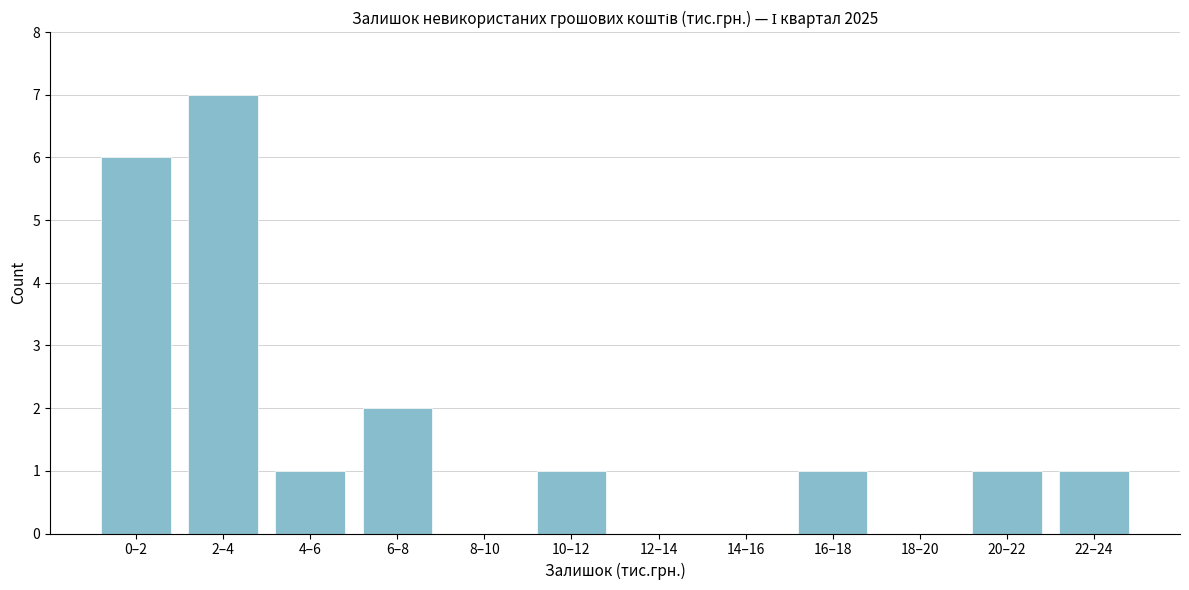

Reading right to left, transcribe all the data shown in this chart.

22–24=1	20–22=1	18–20=0	16–18=1	14–16=0	12–14=0	10–12=1	8–10=0	6–8=2	4–6=1	2–4=7	0–2=6